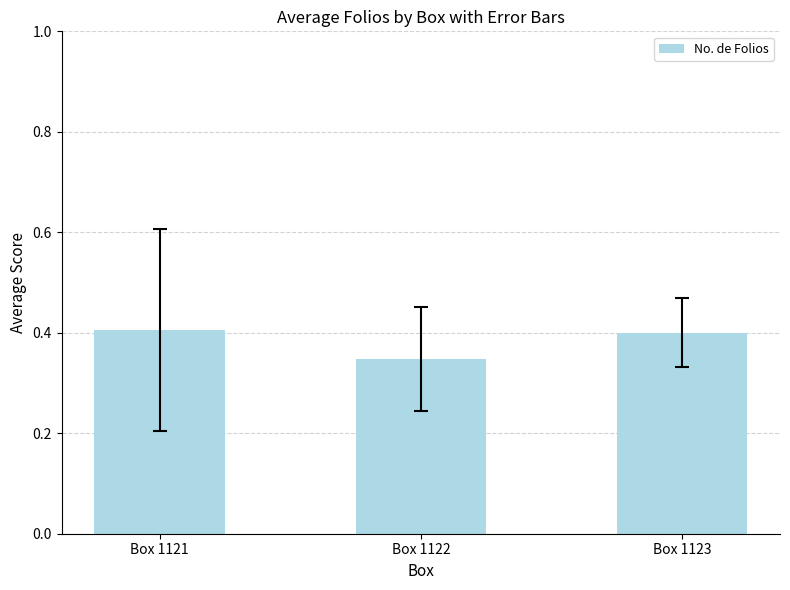

What is the sum of the values at Box 1123 and Box 1121?

0.8